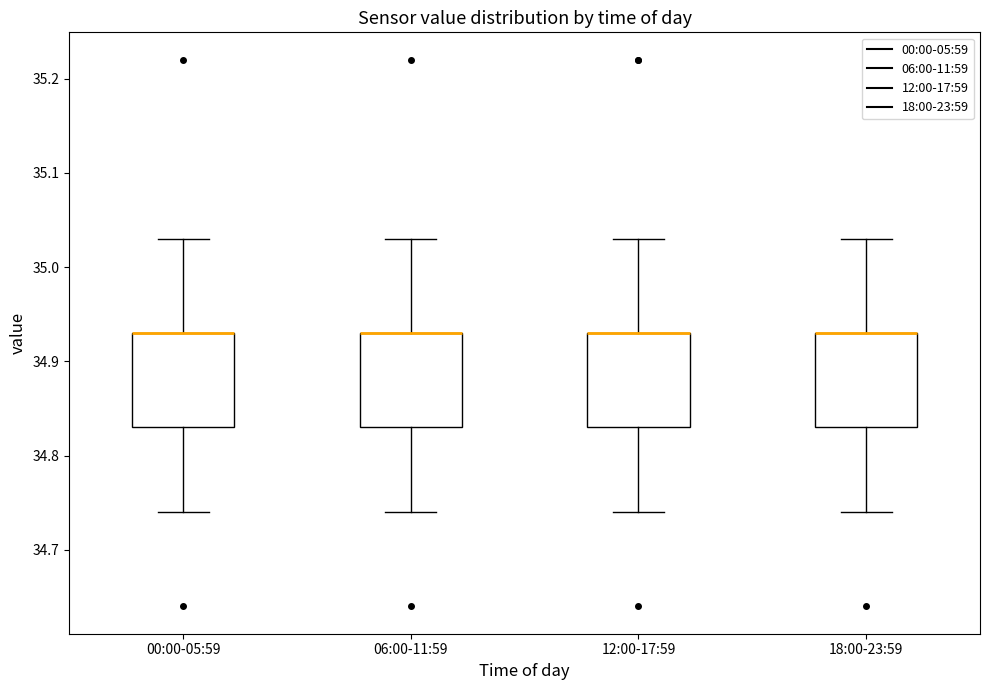

Where is the upper edge of the box for 06:00-11:59 on the y-axis? The values are not printed on the chart, so give them approximately, as read against the axis.

34.93